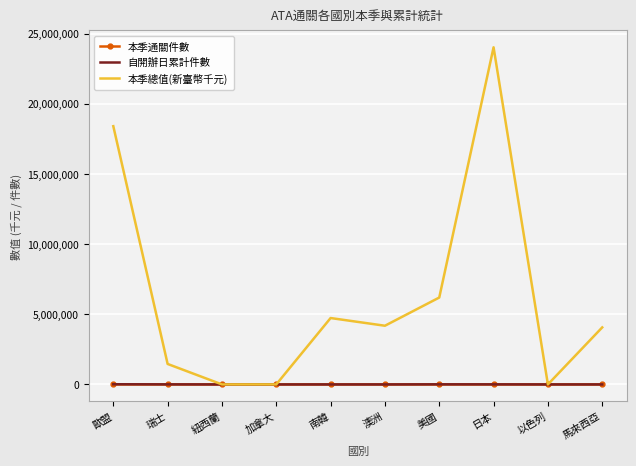

What position from the left is 紐西蘭?

3